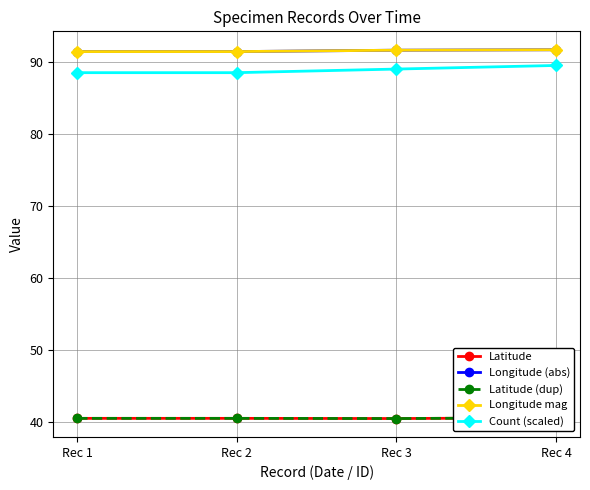

What is the lowest value of the Longitude mag series?

91.4